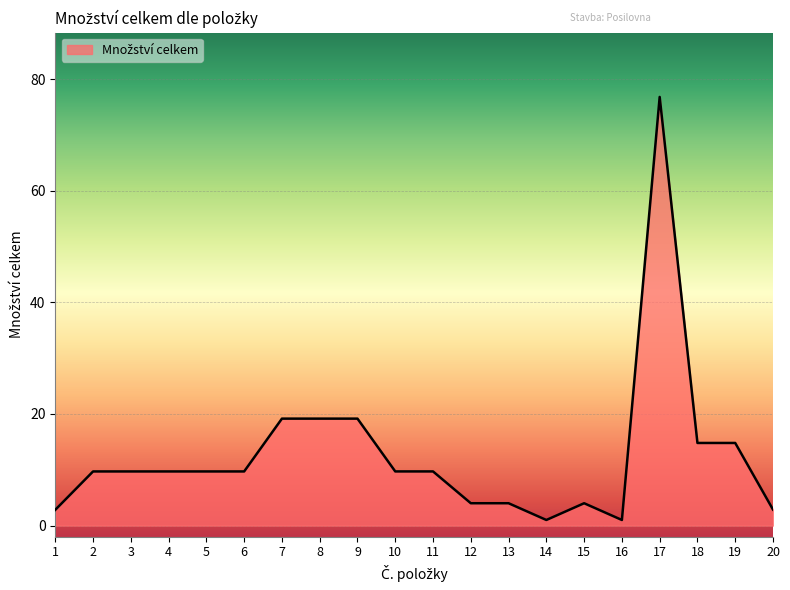

What value does the data have at 19?

14.8